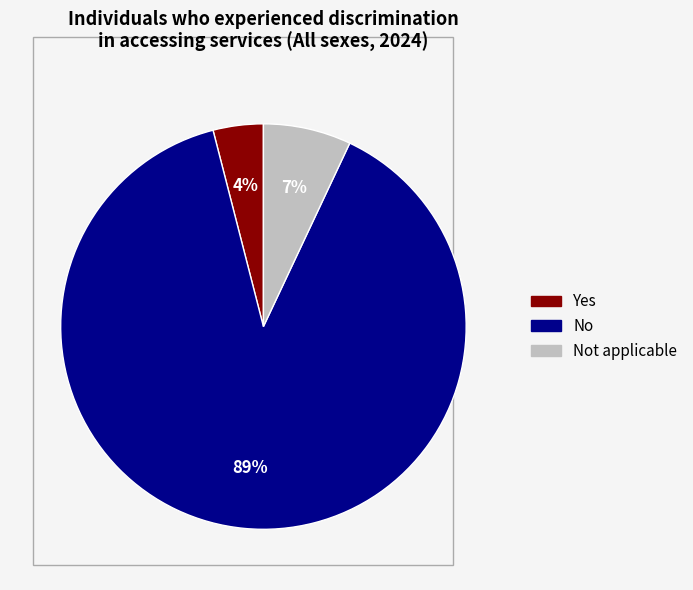

Which category has the smallest portion of the pie?

Yes